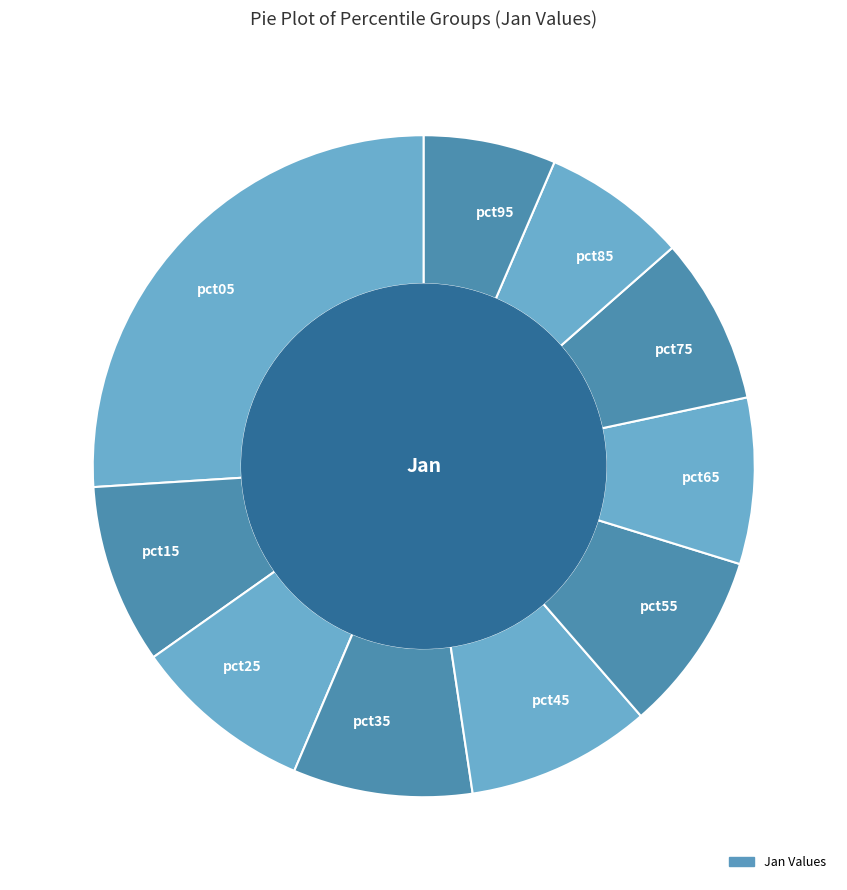

What is the smallest slice in the pie chart?

pct95